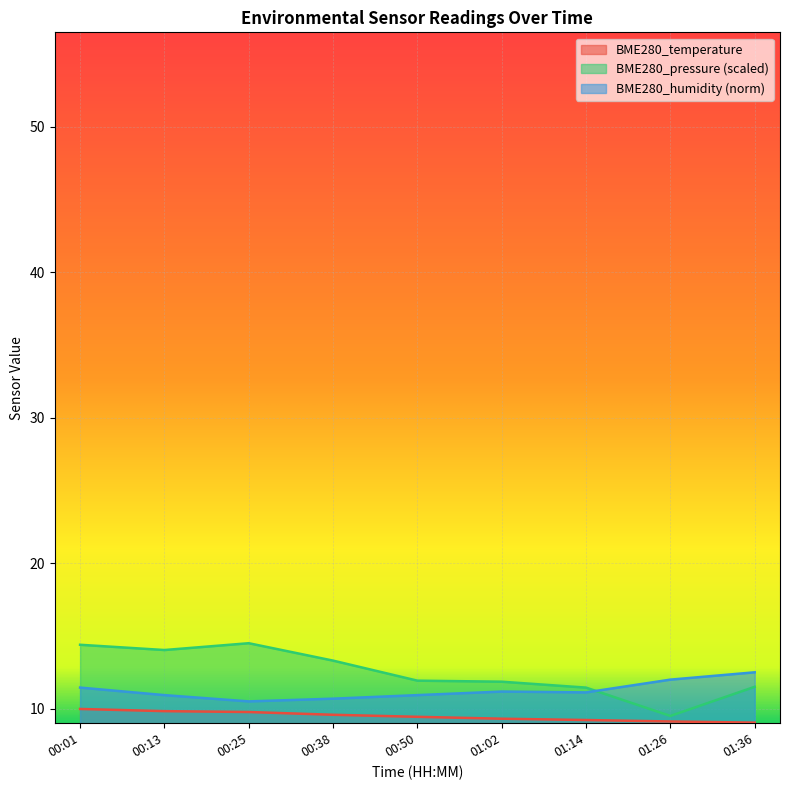

True or false: BME280_pressure_norm and BME280_temperature cross at least once.

False